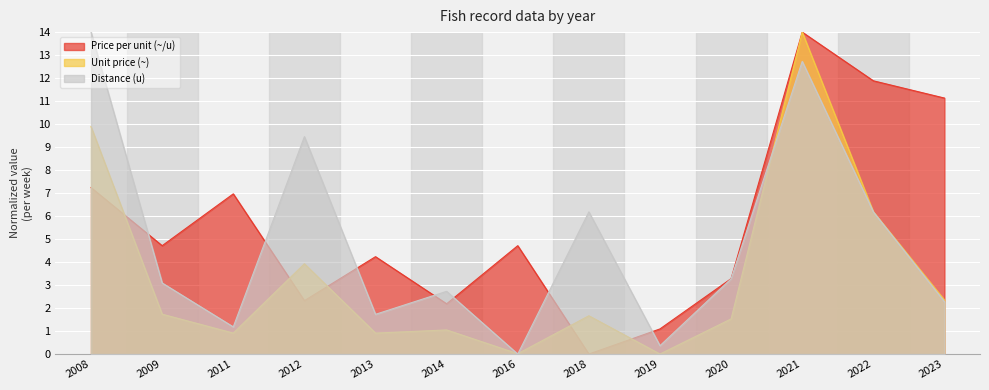

How many lines are shown in the chart?

3